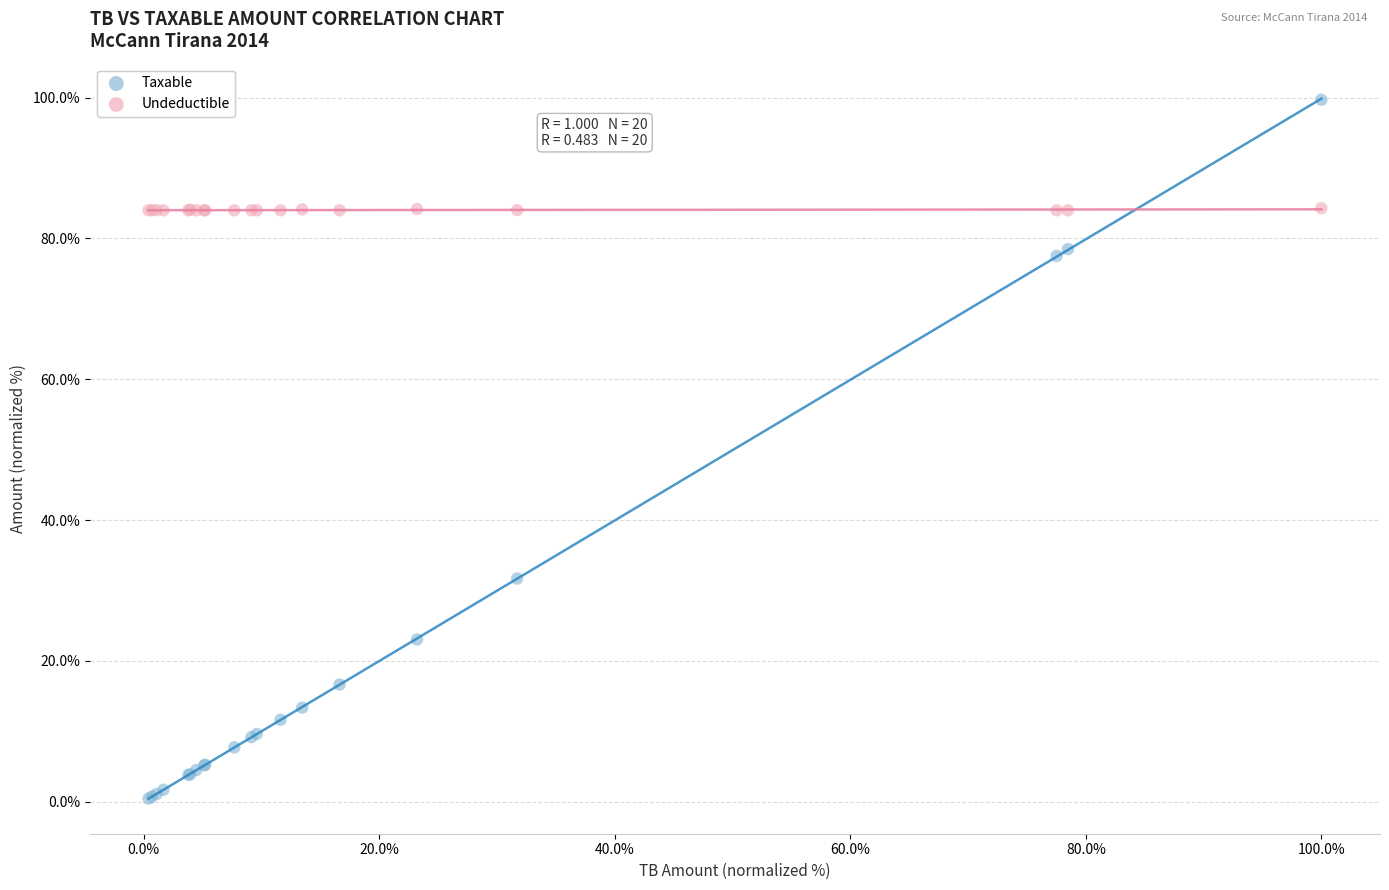

Which series has the largest Y range (max minus min)?

Taxable